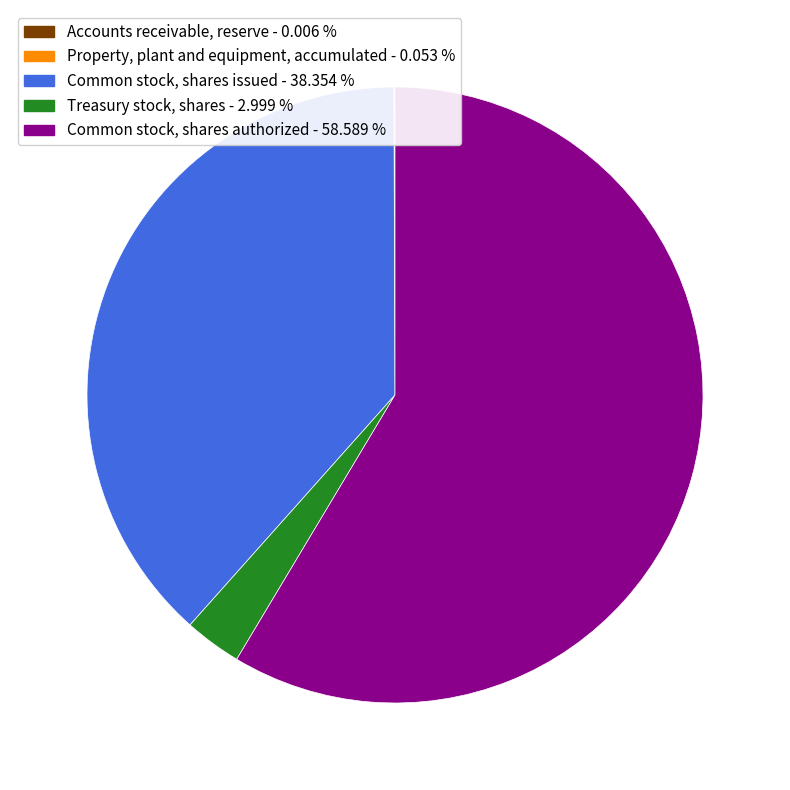

Is it true that Common stock, shares authorized is 59% of the pie?

True